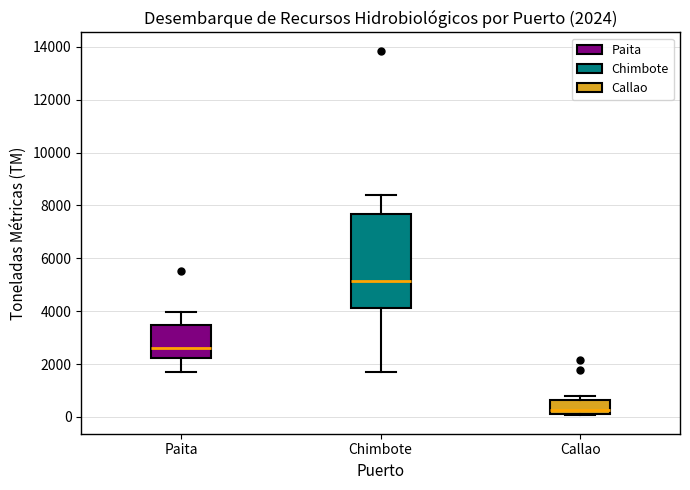

Comparing the boxes themselves (not the whiskers), which one is the tallest?

Chimbote